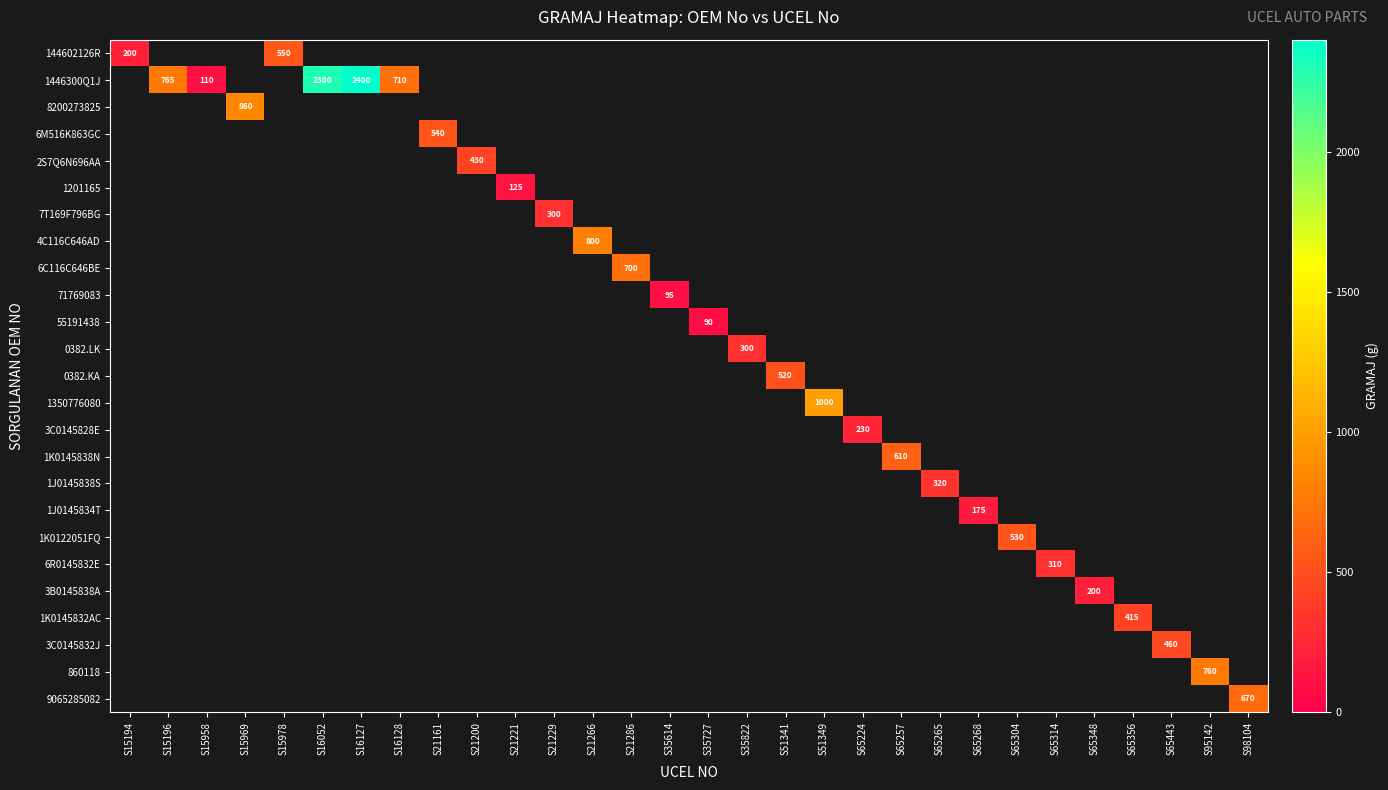

Is it true that 0382.LK equals 300 at S35822?

True